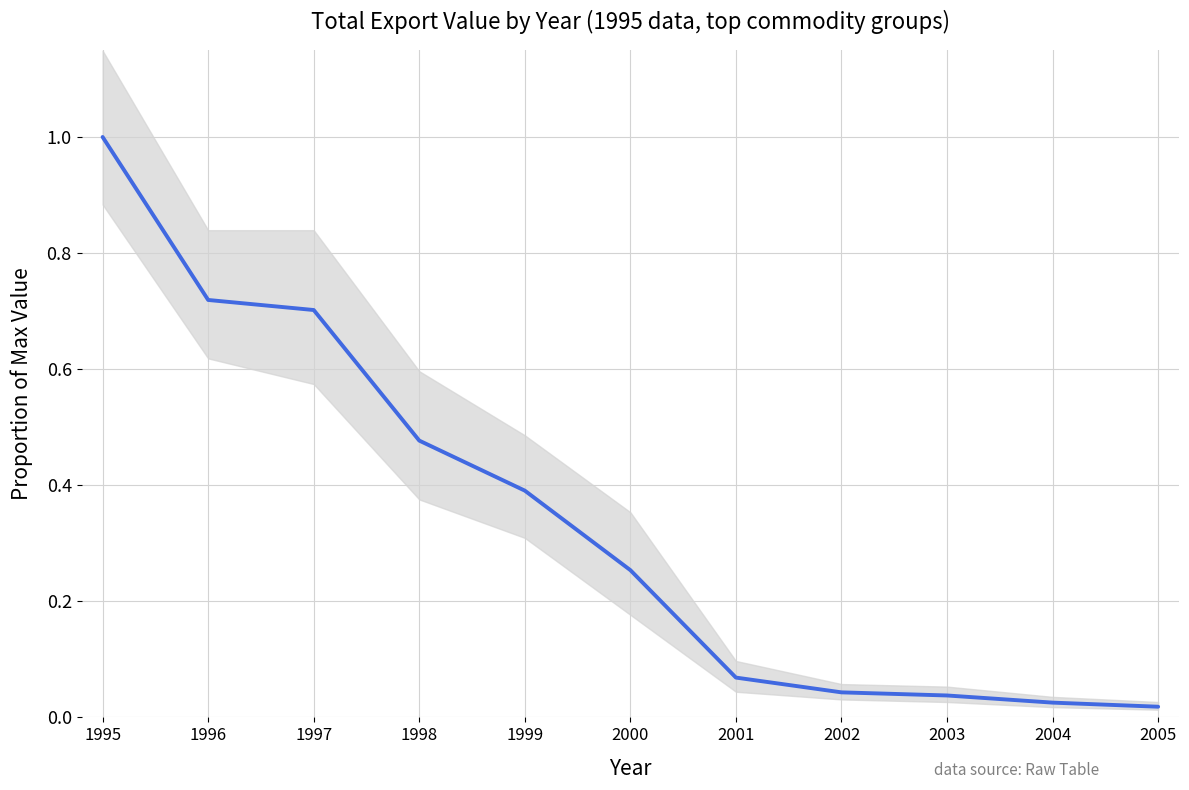

The chart shows a value of 0.0 at 2003. True or false?

True